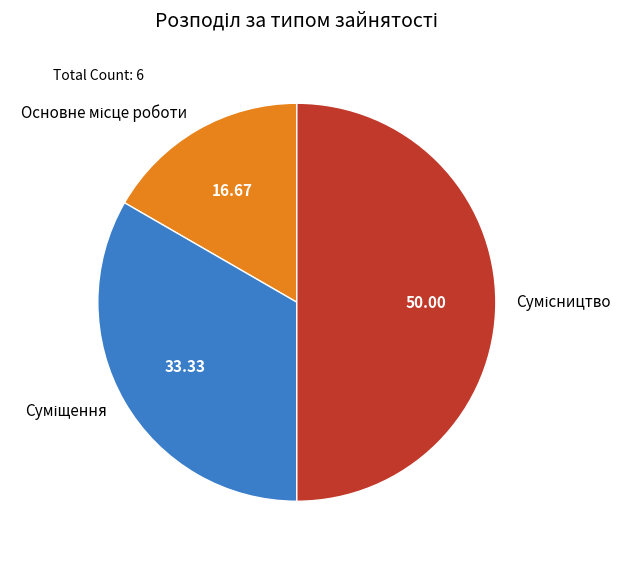

The Основне місце роботи slice represents 17% of the pie. True or false?

True